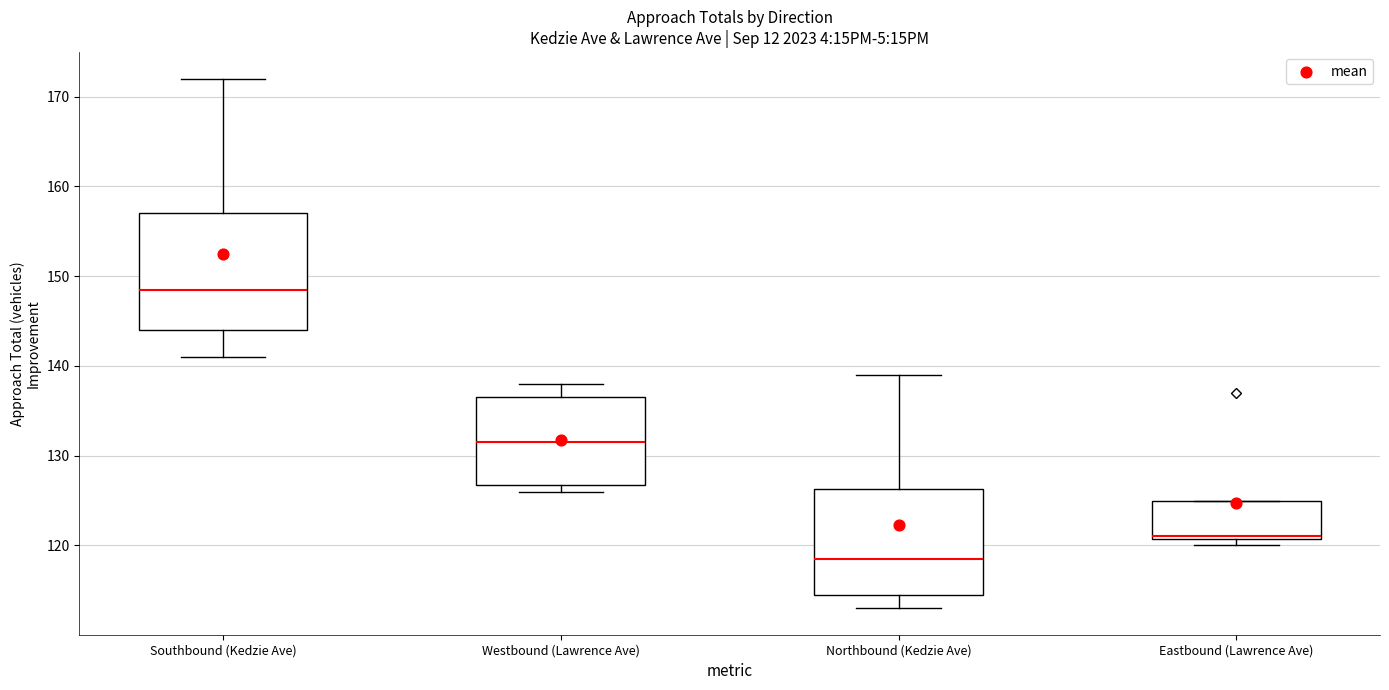

Reading left to right, read every box against the y-axis: the position of its median line, the range the box covers, and the ends of its whiskers. The values are not printed on the chart, so give them approximately, as read against the axis.

Southbound (Kedzie Ave): median 149, box 144 to 157, whiskers 141 to 172
Westbound (Lawrence Ave): median 132, box 127 to 137, whiskers 126 to 138
Northbound (Kedzie Ave): median 119, box 115 to 126, whiskers 113 to 139
Eastbound (Lawrence Ave): median 121 (drawn on the box's lower edge), box 121 to 125, whiskers 120 to 125